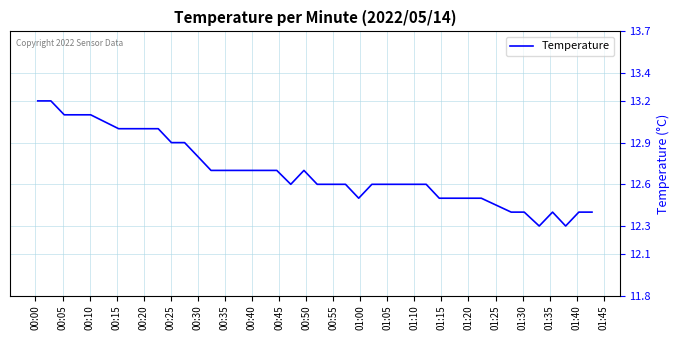

What is the smallest value displayed?

12.3